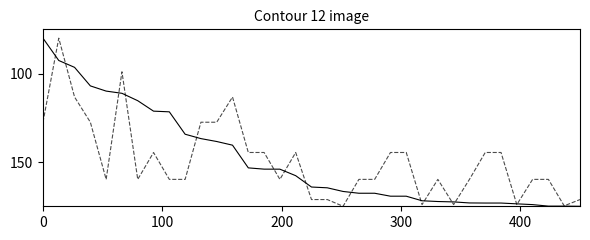

What is the smallest value displayed?

80.0